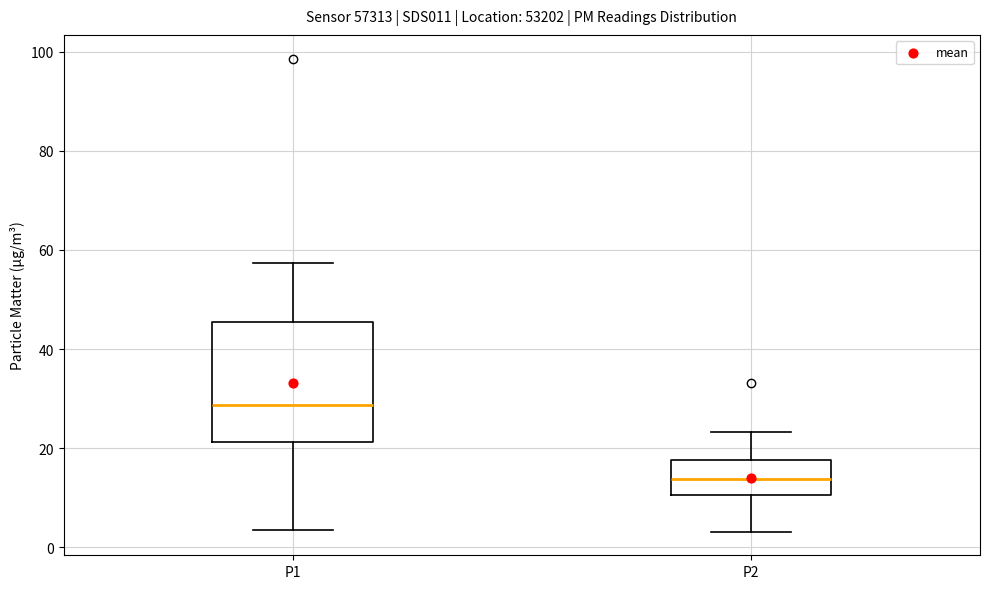

Comparing the boxes themselves (not the whiskers), which one is the tallest?

P1